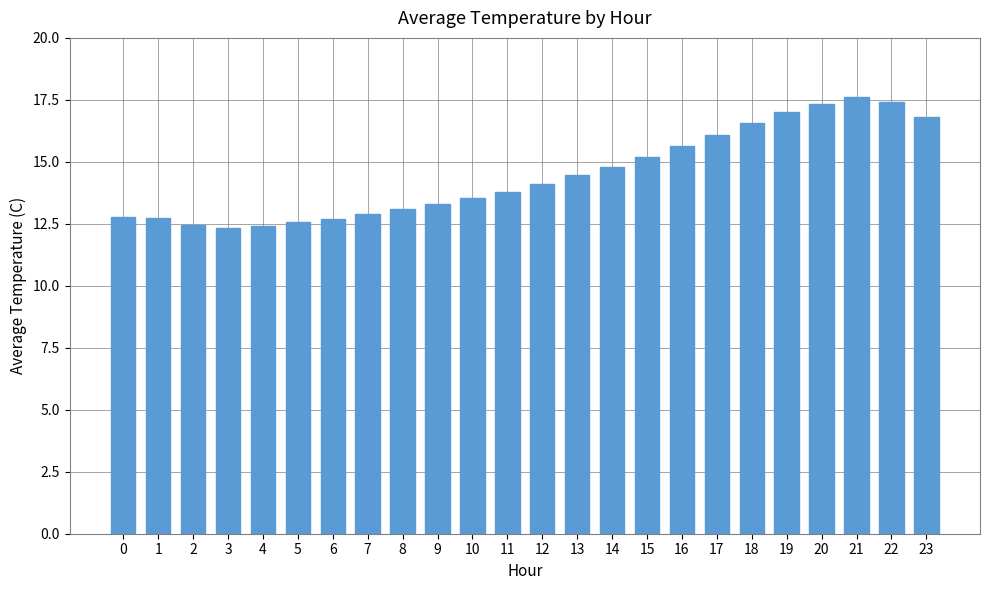

What is the difference between the values at 9 and 22?

4.1